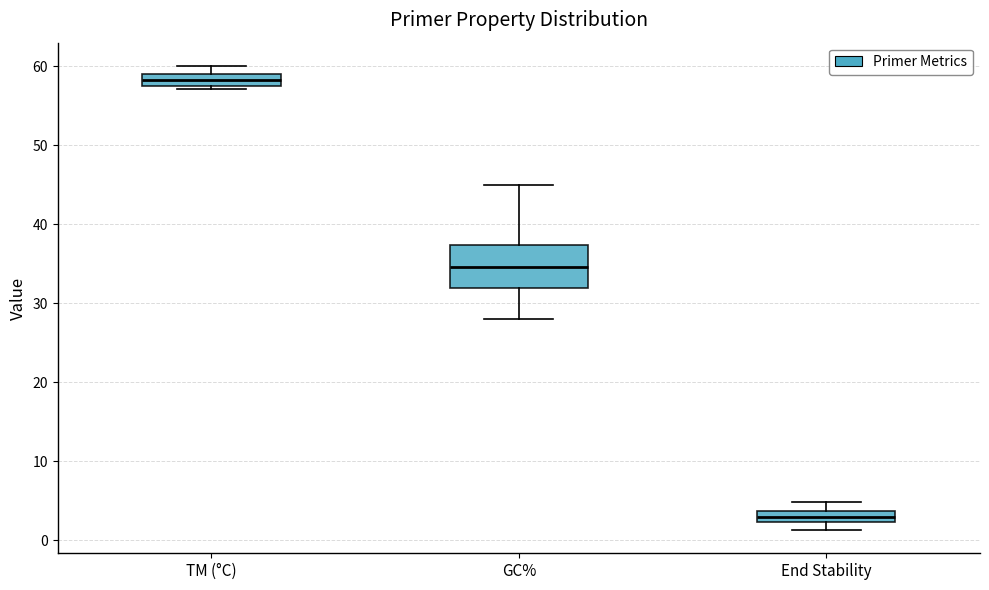

Comparing the boxes themselves (not the whiskers), which one is the tallest?

GC%